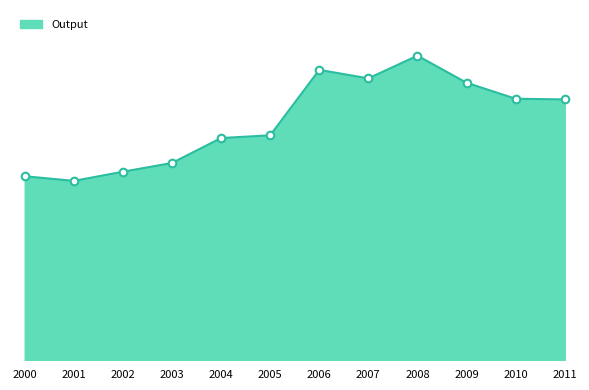

Between 2011 and 2001, which is larger?

2011